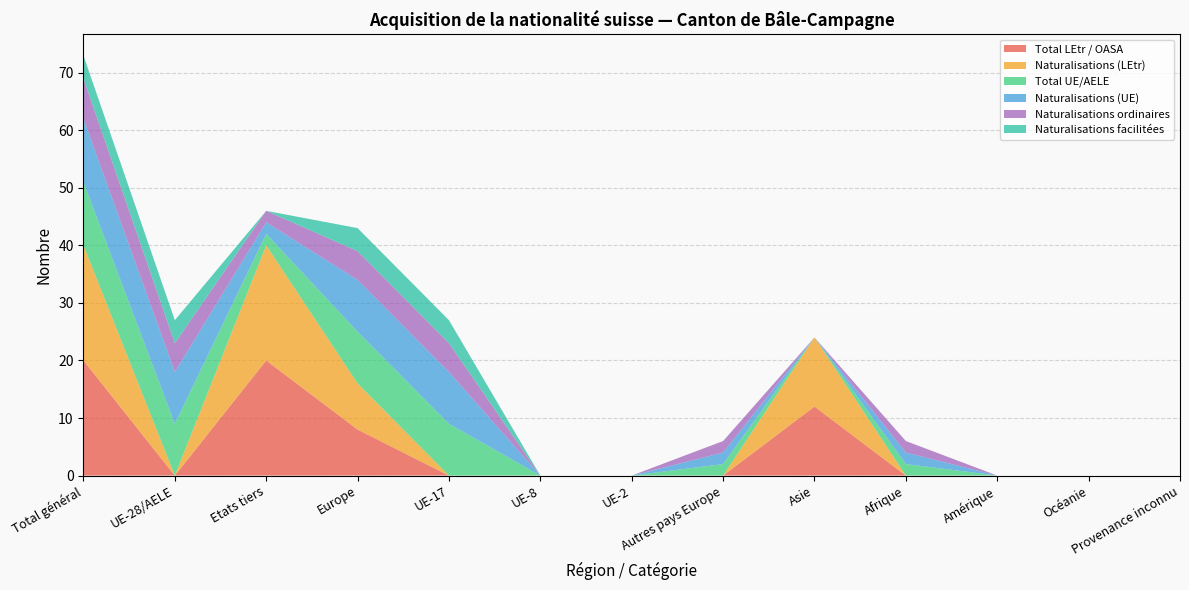

Reading left to right, list all the values displayed in this chart.

Total LEtr / OASA: 20	0	20	8	0	0	0	0	12	0	0	0	0
Naturalisations (LEtr): 20	0	20	8	0	0	0	0	12	0	0	0	0
Total UE/AELE: 11	9	2	9	9	0	0	2	0	2	0	0	0
Naturalisations (UE): 11	9	2	9	9	0	0	2	0	2	0	0	0
Naturalisations ordinaires: 7	5	2	5	5	0	0	2	0	2	0	0	0
Naturalisations facilitées: 4	4	0	4	4	0	0	0	0	0	0	0	0